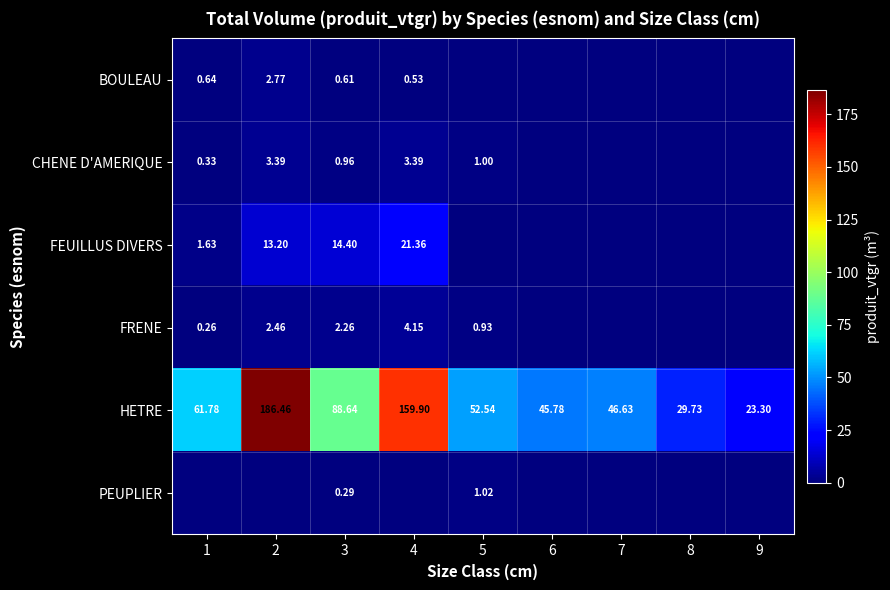

Is the value of CHENE D'AMERIQUE at 4 greater than the value of FRENE at 4?

No